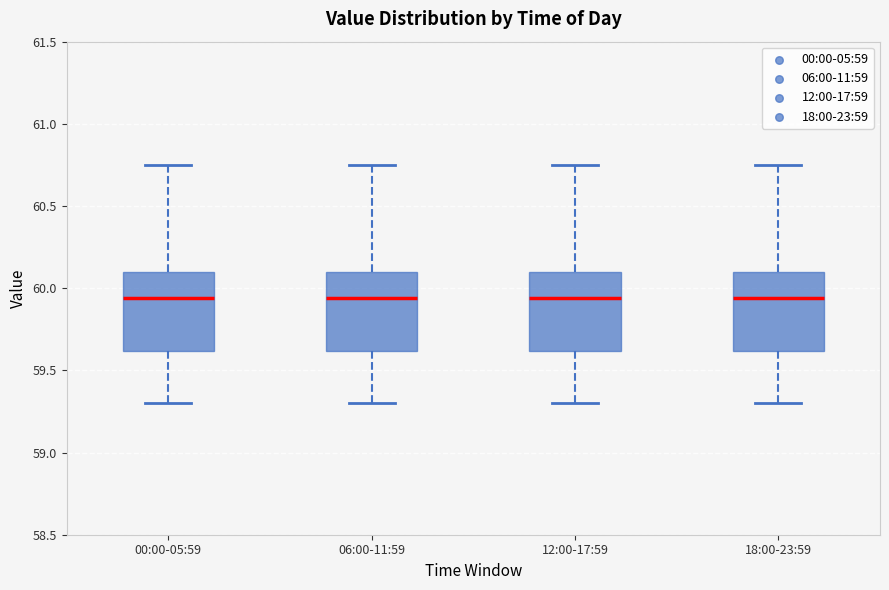

Where is the lower edge of the box for 12:00-17:59 on the y-axis? The values are not printed on the chart, so give them approximately, as read against the axis.

59.60